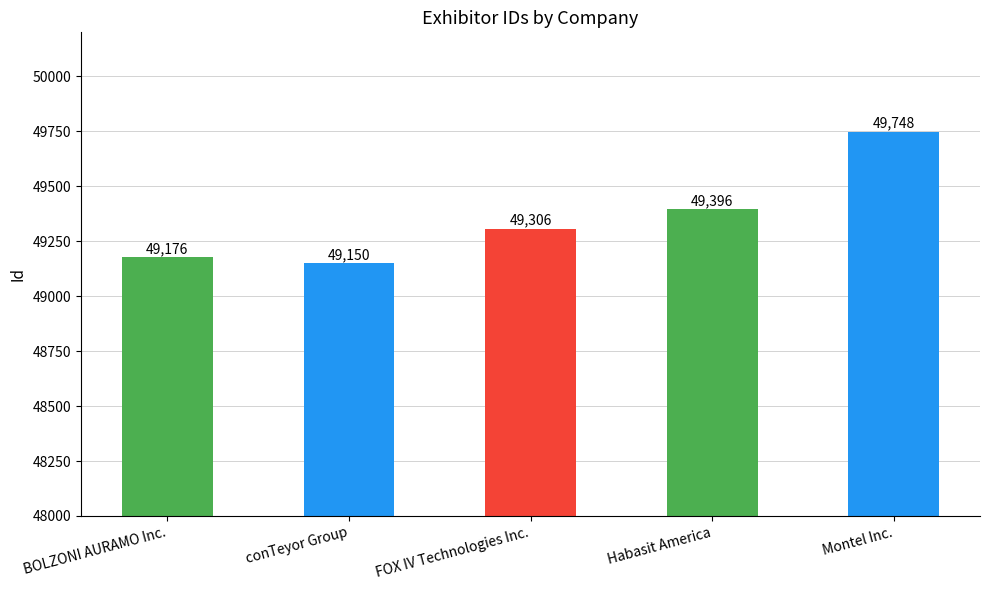

What is the sum of all values?

246776